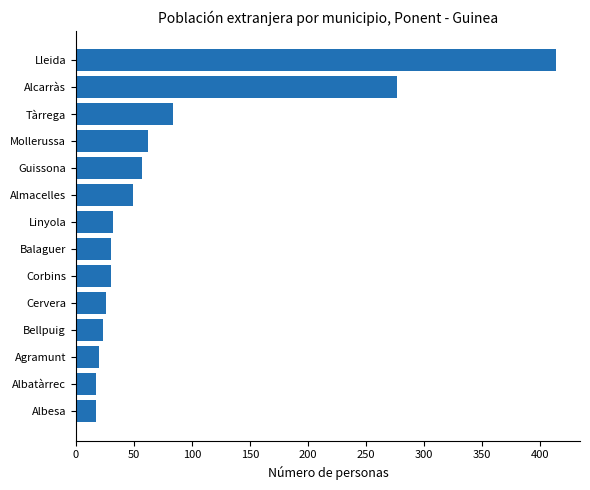

Between Lleida and Cervera, which is larger?

Lleida